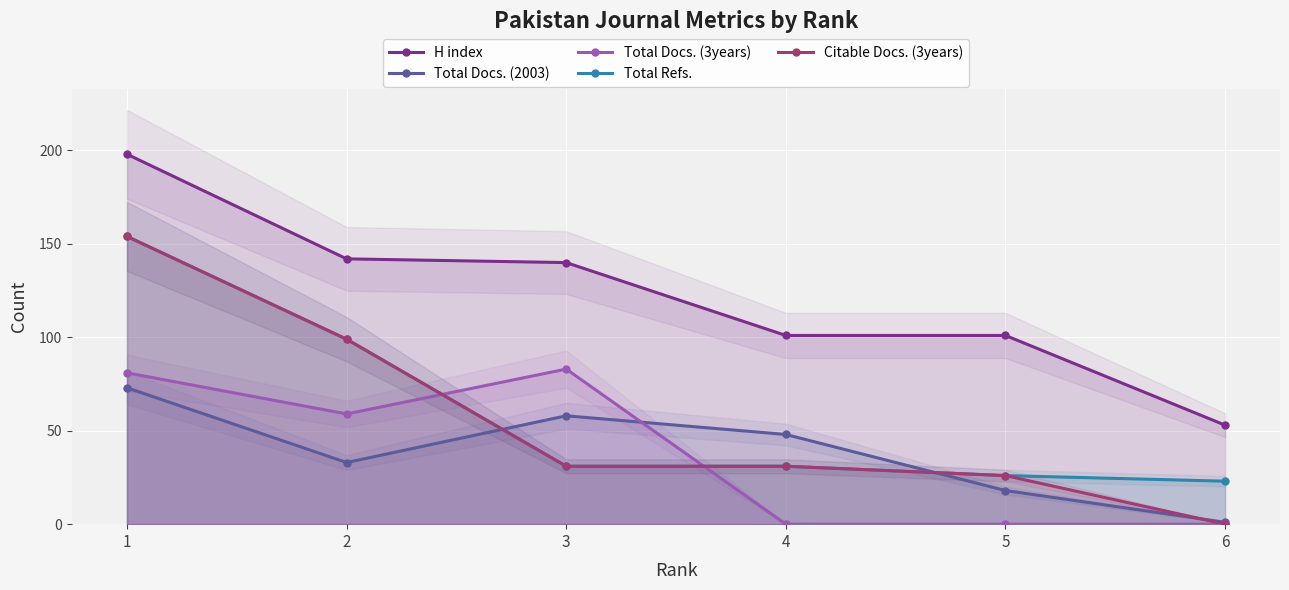

Does the chart display data point markers on the line(s)?

Yes